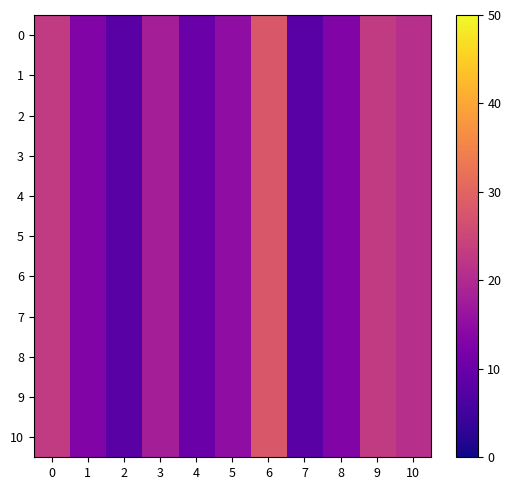

What is the greatest value displayed?

28